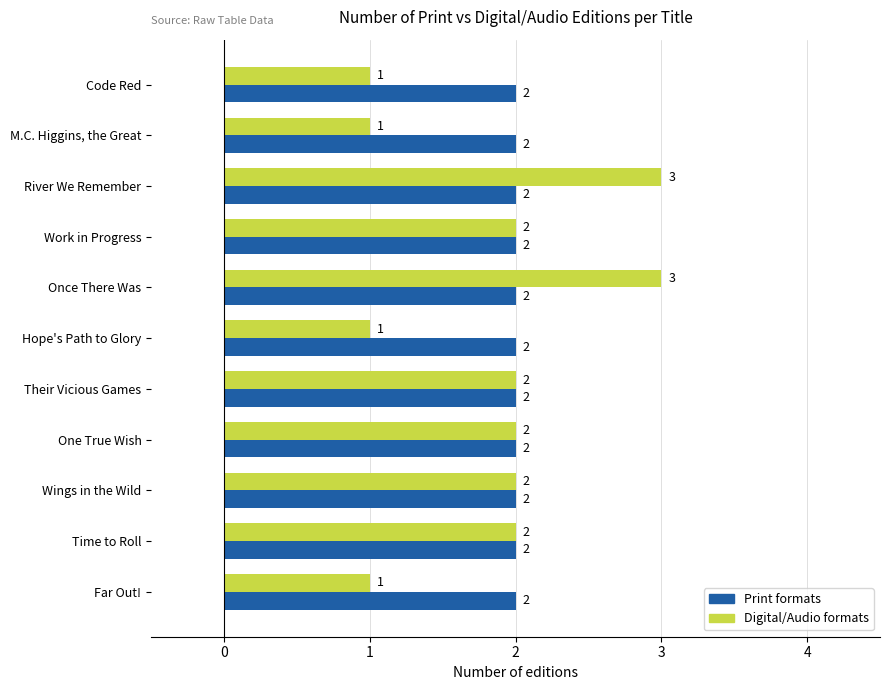

The Digital/Audio formats series shows 3 at Wings in the Wild. True or false?

False